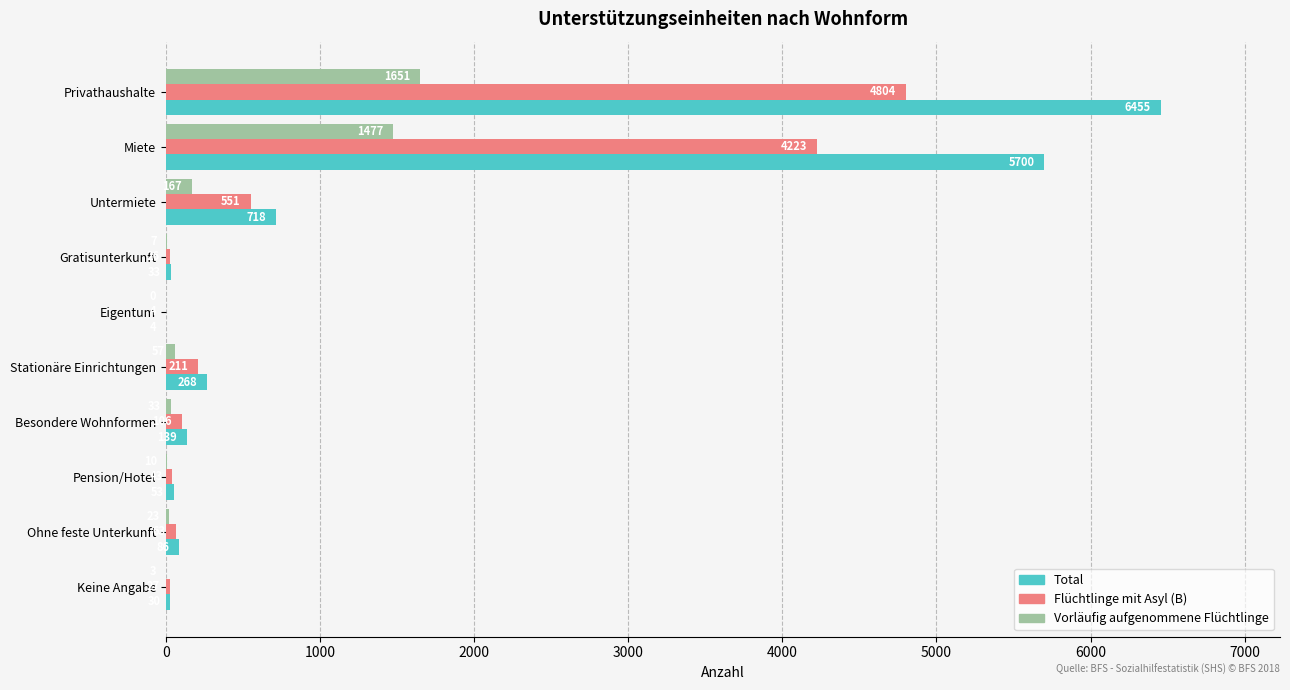

Is the value of Total at Privathaushalte greater than the value of Flüchtlinge mit Asyl (B) at Besondere Wohnformen?

Yes